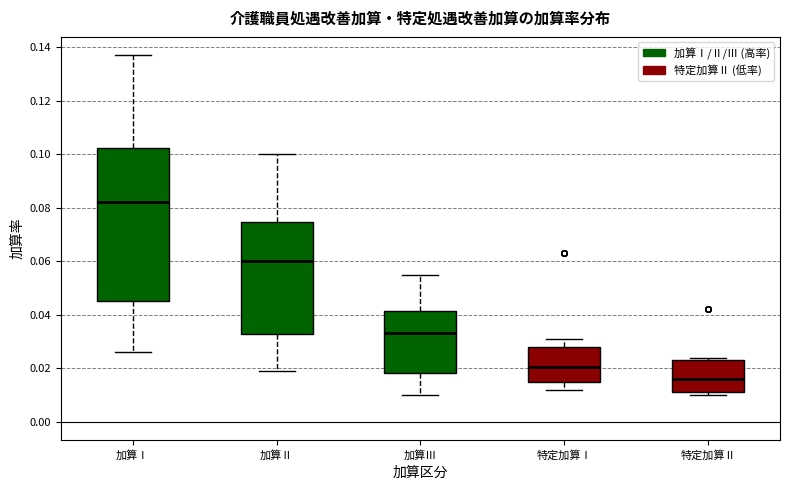

Which box has the lowest median line?

特定加算Ⅱ